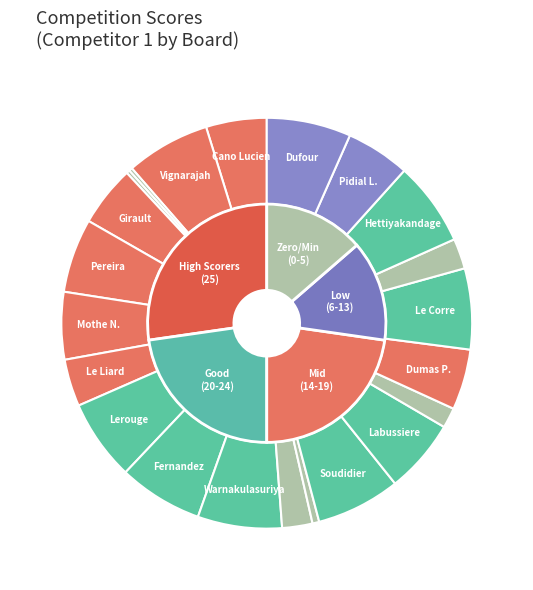

Is there any slice that represents more than half of the pie?

No